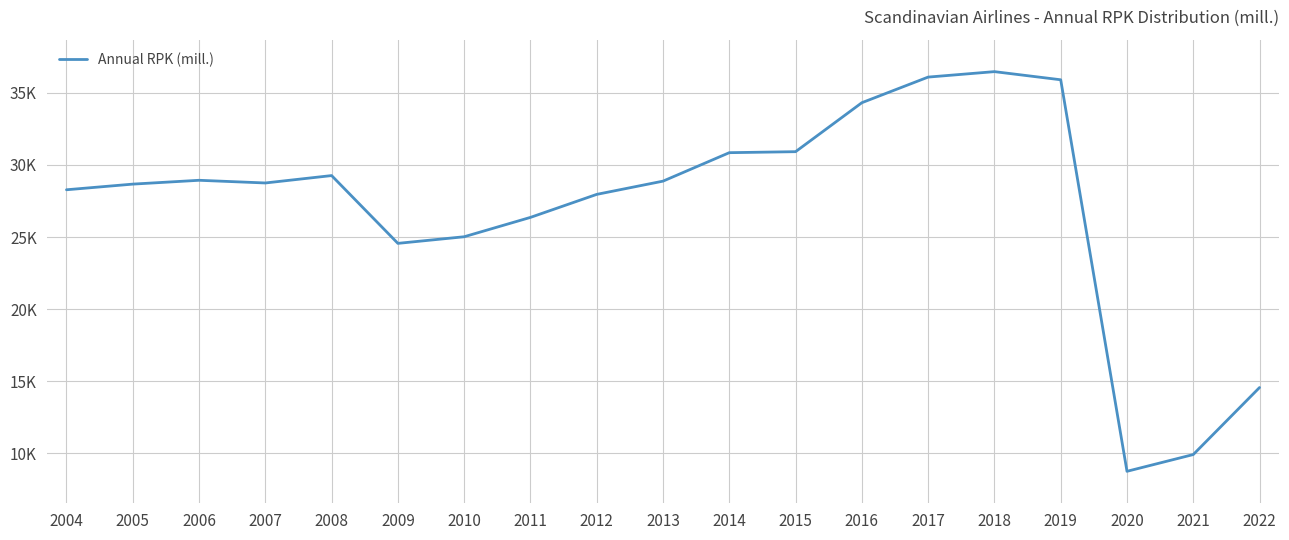

Is this an area chart (filled region under the line)?

No